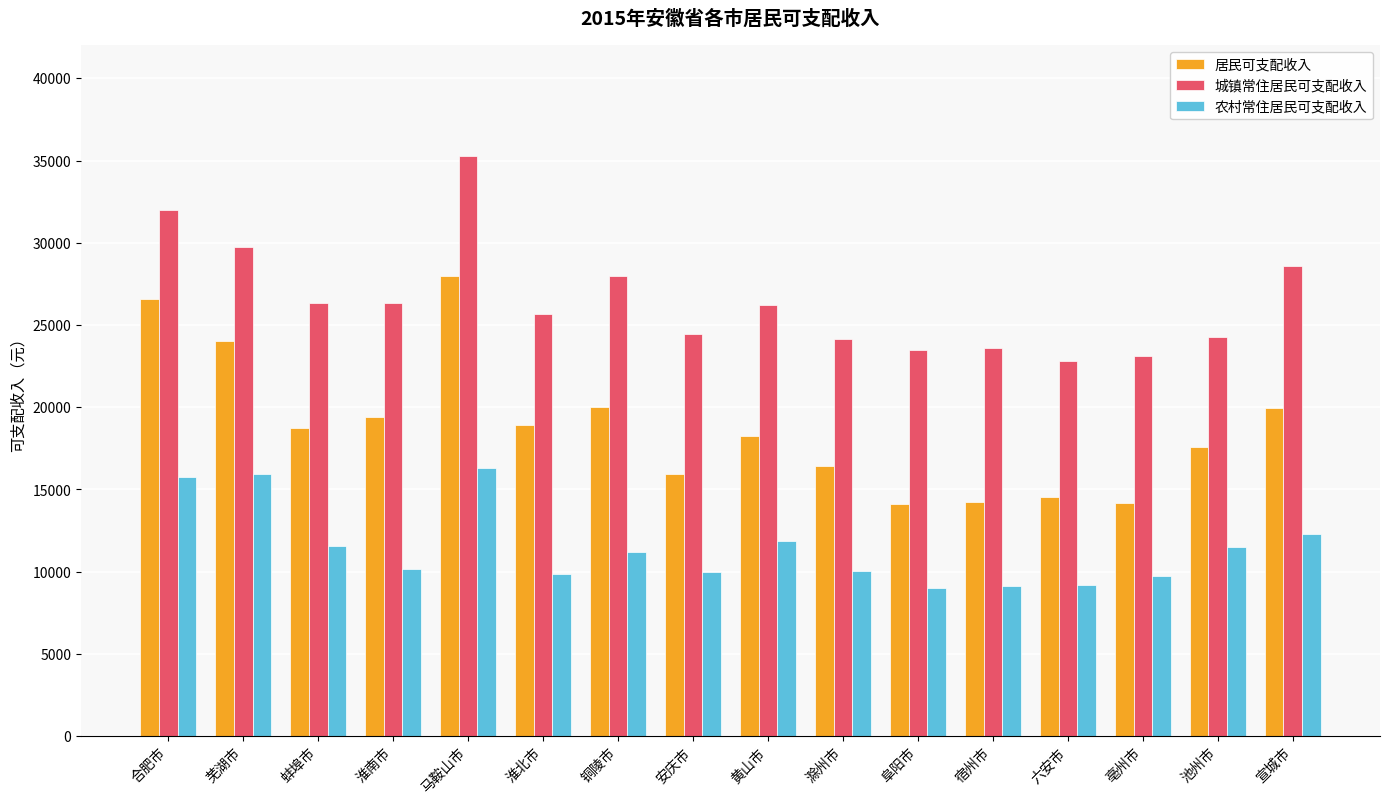

Is the value of 居民可支配收入 at 阜阳市 greater than the value of 农村常住居民可支配收入 at 马鞍山市?

No